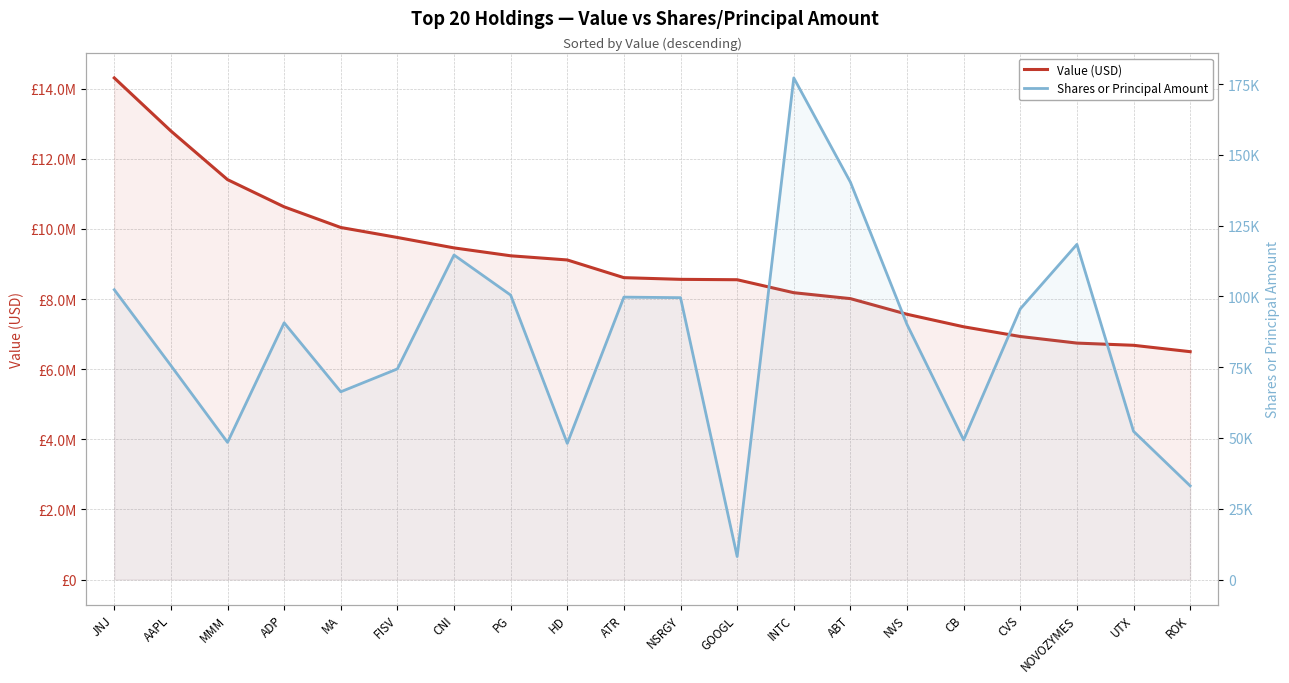

What is the average value of the Value (USD) series?

9013400